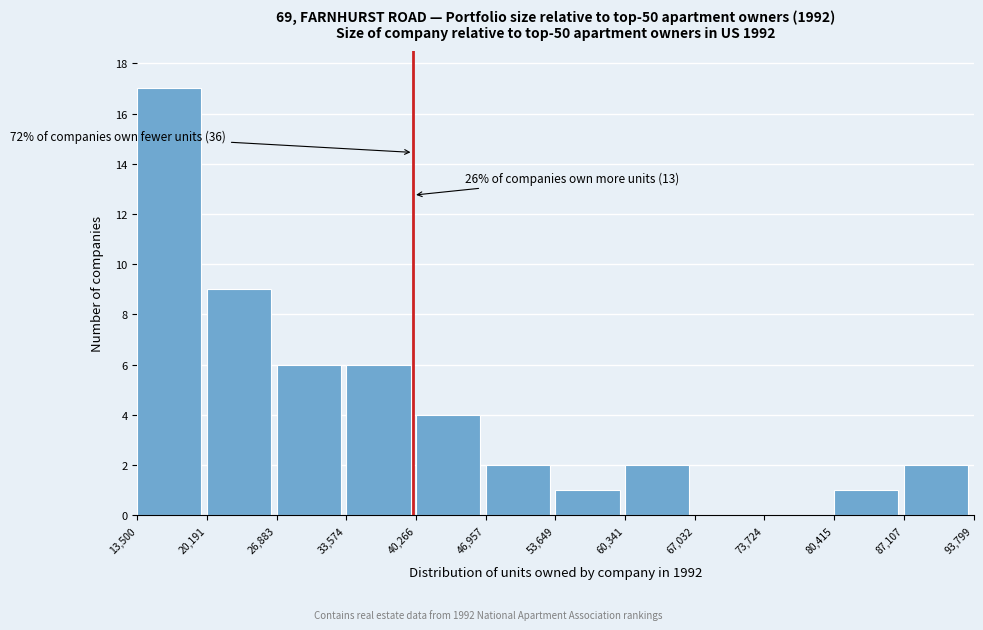

Which range on the x-axis has the tallest bar?

13,500 to 20,191